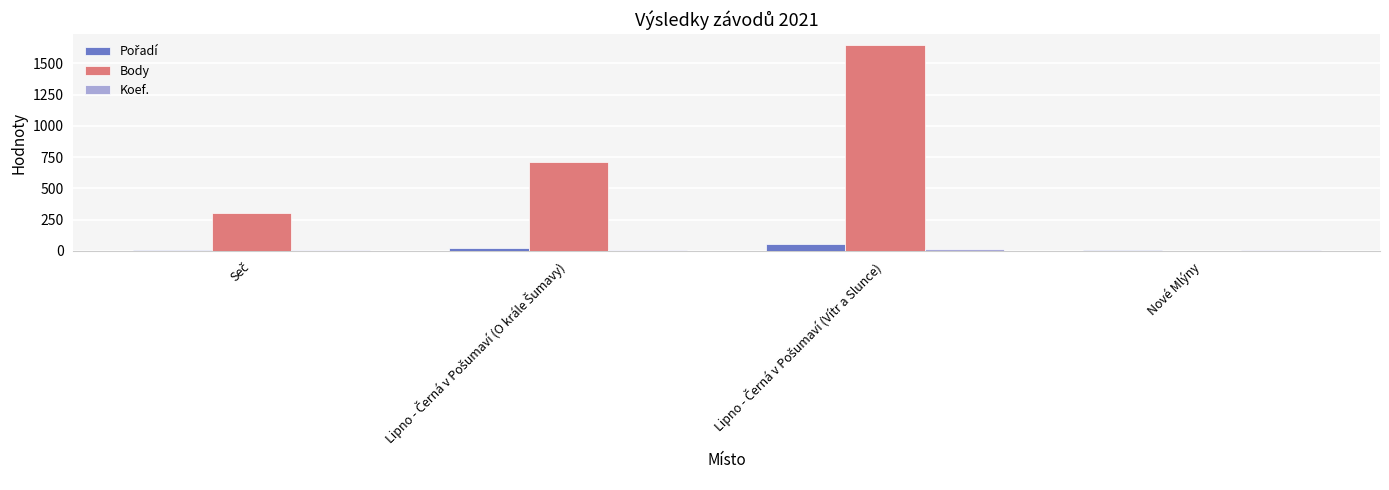

Which series has the largest total across all categories?

Body